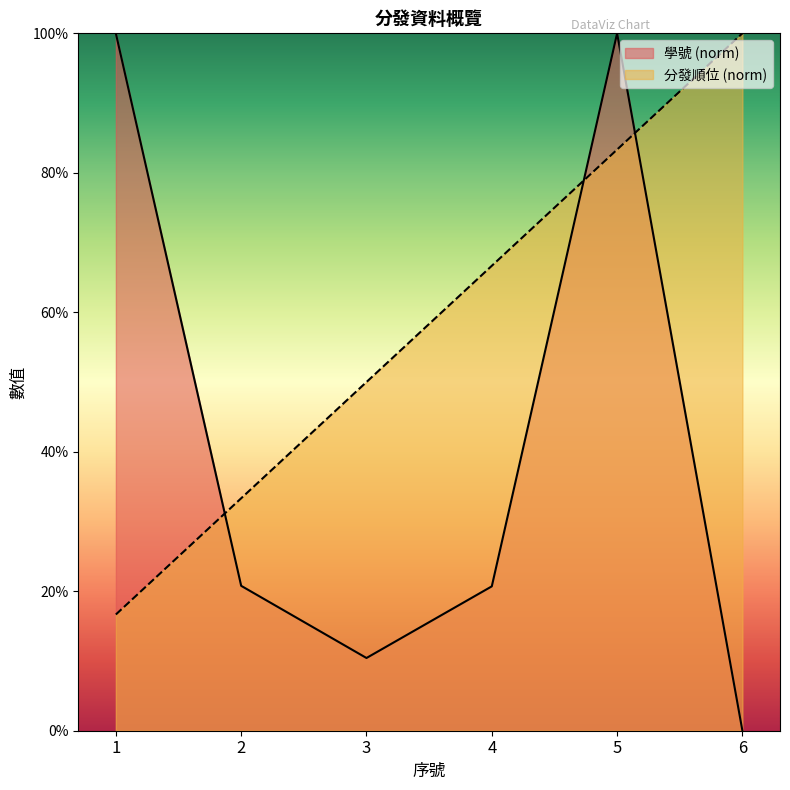

Which series changed the most between 3 and 4?

分發順位 (norm)